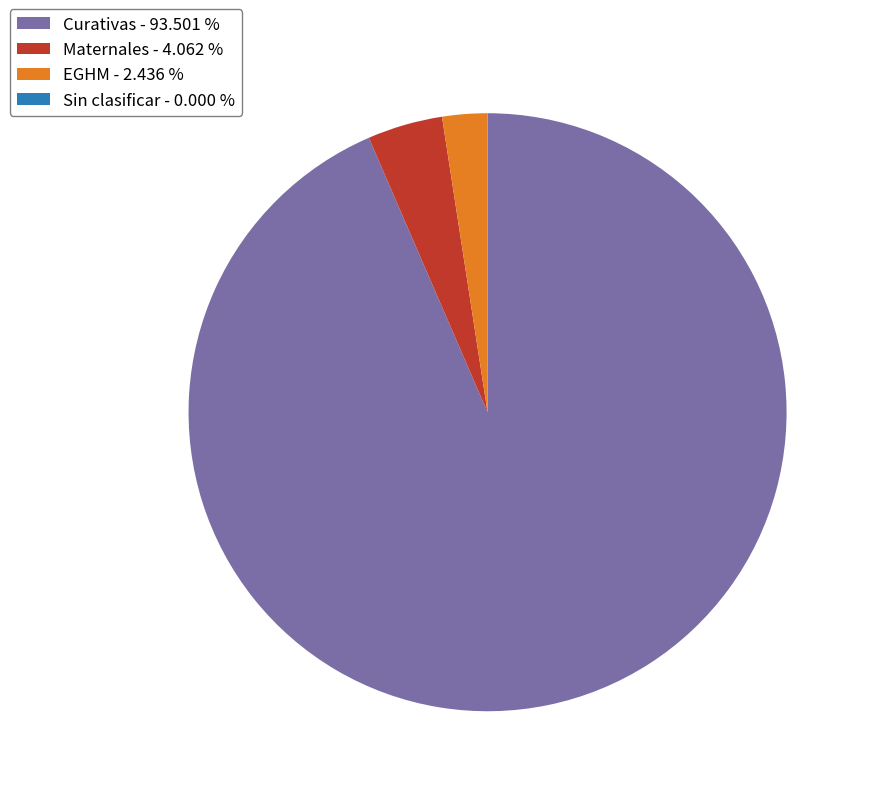

Is the sum of Curativas and Maternales greater than half?

Yes